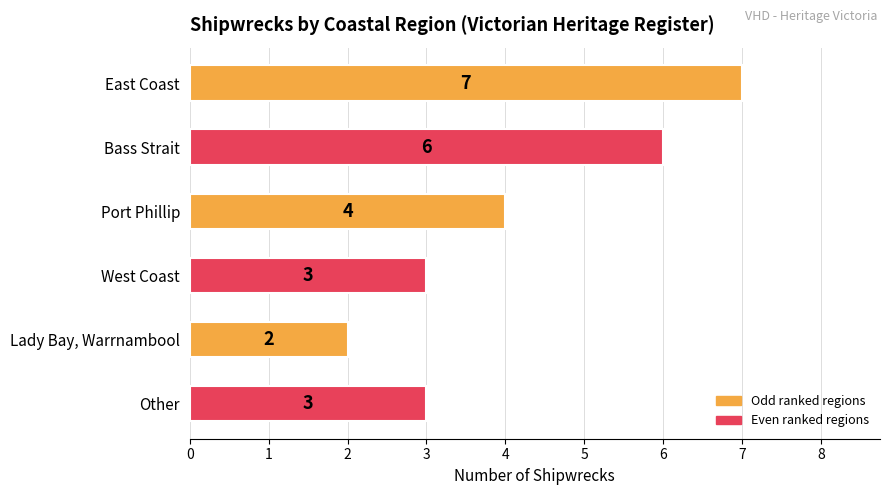

Are the bars horizontal?

Yes